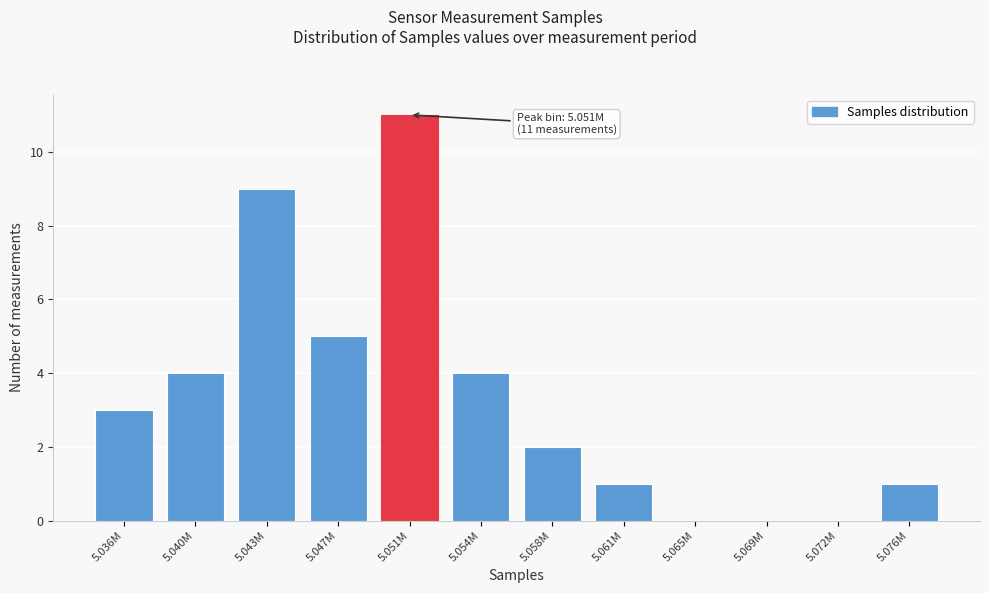

Reading left to right, list all the values displayed in this chart.

5.036M=3	5.040M=4	5.043M=9	5.047M=5	5.051M=11	5.054M=4	5.058M=2	5.061M=1	5.065M=0	5.069M=0	5.072M=0	5.076M=1